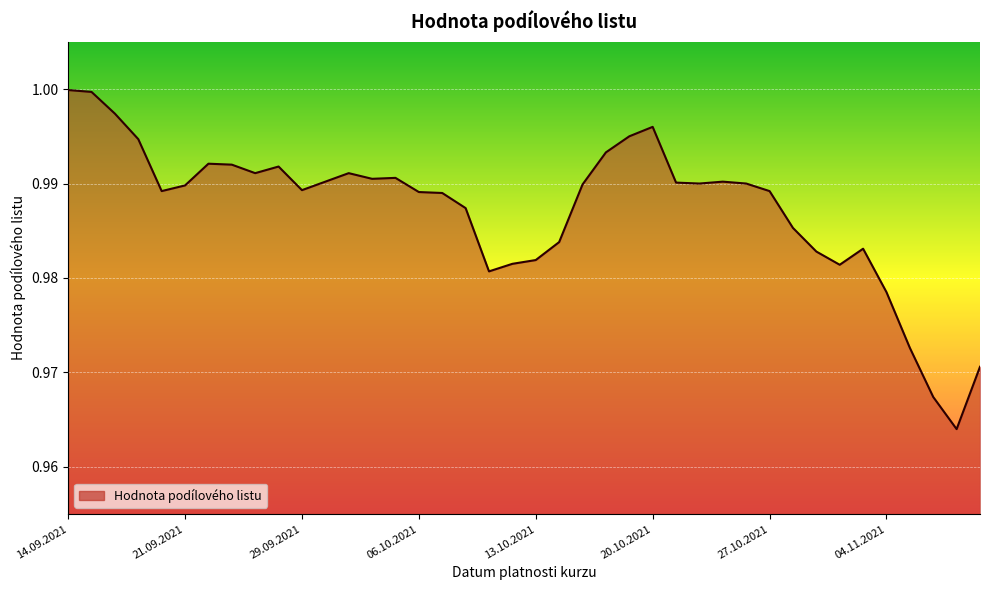

Rank the categories by value from lowest to highest.

09.11.2021, 08.11.2021, 10.11.2021, 05.11.2021, 04.11.2021, 11.10.2021, 02.11.2021, 12.10.2021, 13.10.2021, 01.11.2021, 03.11.2021, 14.10.2021, 29.10.2021, 08.10.2021, 07.10.2021, 06.10.2021, 20.09.2021, 27.10.2021, 29.09.2021, 21.09.2021, 15.10.2021, 22.10.2021, 26.10.2021, 21.10.2021, 30.09.2021, 25.10.2021, 04.10.2021, 05.10.2021, 24.09.2021, 01.10.2021, 27.09.2021, 23.09.2021, 22.09.2021, 18.10.2021, 17.09.2021, 19.10.2021, 20.10.2021, 16.09.2021, 15.09.2021, 14.09.2021